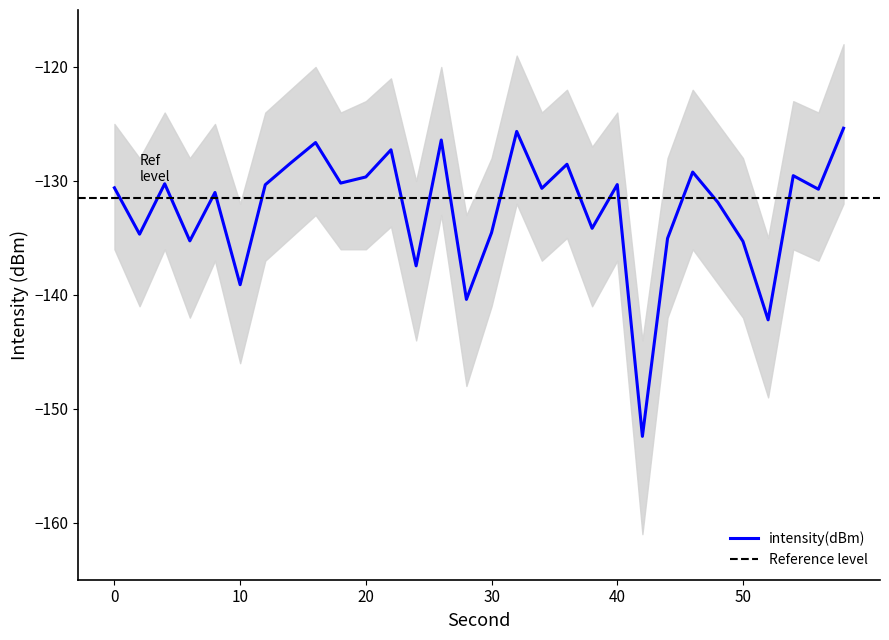

Does the chart have visible grid lines?

No